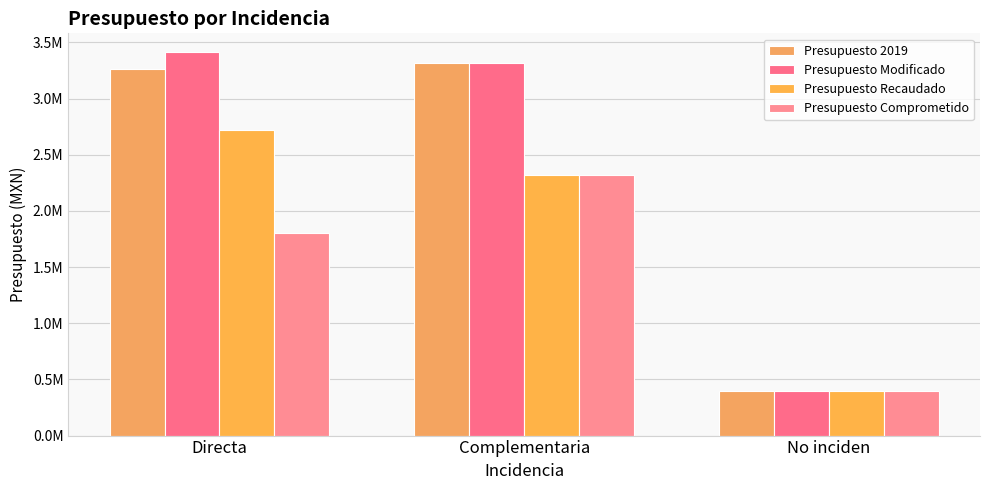

What is the highest value of the Presupuesto Recaudado series?

2720034.8